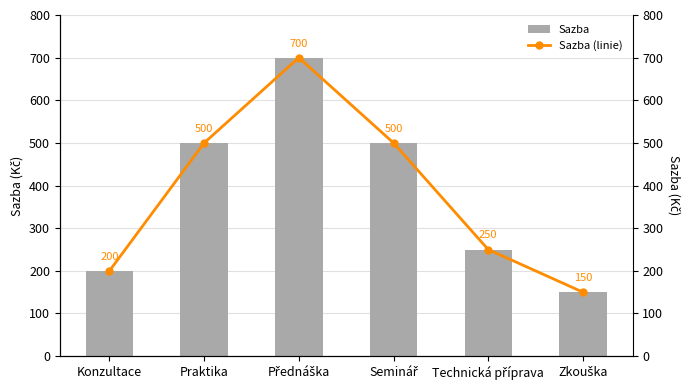

Reading left to right, list all the values displayed in this chart.

Sazba: 200	500	700	500	250	150
Sazba (linie): 200	500	700	500	250	150